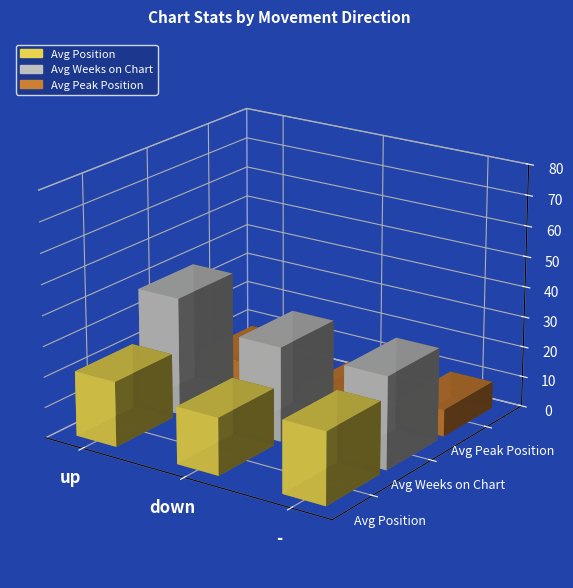

List the series in order of their peak value, lowest first.

Avg Peak Position, Avg Position, Avg Weeks on Chart